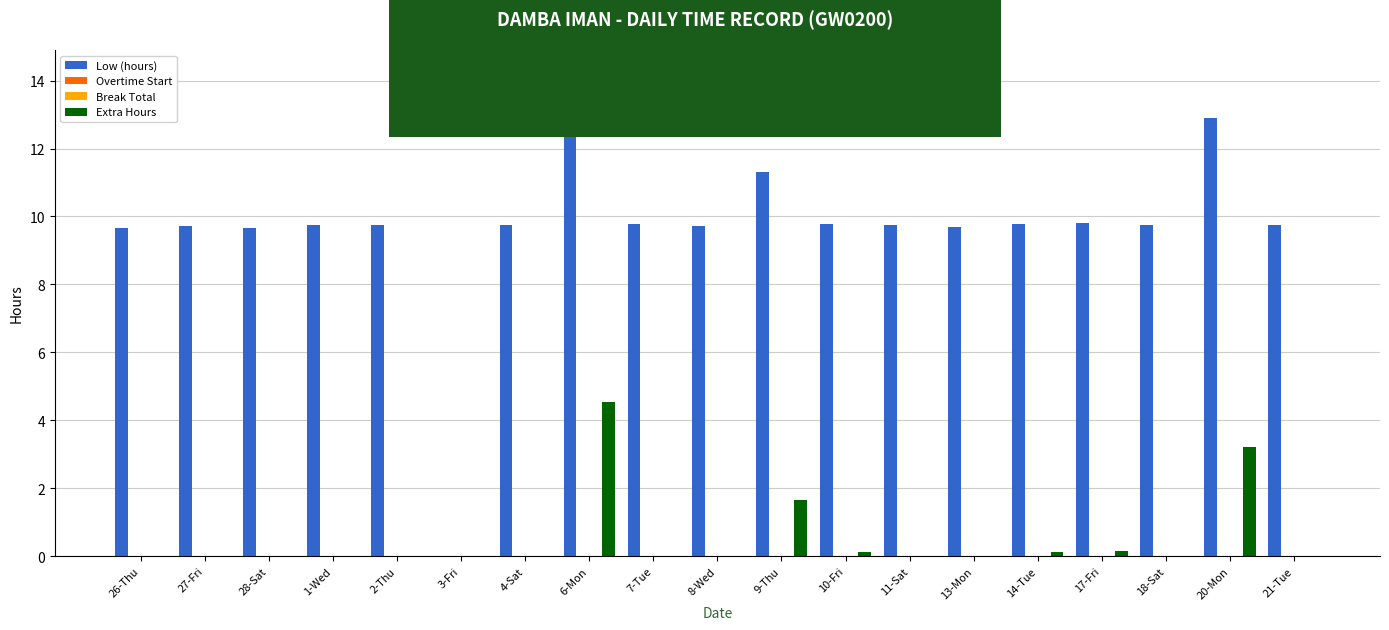

Reading right to left, what are all the values shown in this chart?

Low (hours): 21-Tue=9.7	20-Mon=12.9	18-Sat=9.7	17-Fri=9.8	14-Tue=9.8	13-Mon=9.7	11-Sat=9.7	10-Fri=9.8	9-Thu=11.3	8-Wed=9.7	7-Tue=9.8	6-Mon=14.2	4-Sat=9.8	3-Fri=0.0	2-Thu=9.7	1-Wed=9.8	28-Sat=9.7	27-Fri=9.7	26-Thu=9.7
Overtime Start: 21-Tue=0.0	20-Mon=0.0	18-Sat=0.0	17-Fri=0.0	14-Tue=0.0	13-Mon=0.0	11-Sat=0.0	10-Fri=0.0	9-Thu=0.0	8-Wed=0.0	7-Tue=0.0	6-Mon=0.0	4-Sat=0.0	3-Fri=0.0	2-Thu=0.0	1-Wed=0.0	28-Sat=0.0	27-Fri=0.0	26-Thu=0.0
Break Total: 21-Tue=0.0	20-Mon=0.0	18-Sat=0.0	17-Fri=0.0	14-Tue=0.0	13-Mon=0.0	11-Sat=0.0	10-Fri=0.0	9-Thu=0.0	8-Wed=0.0	7-Tue=0.0	6-Mon=0.0	4-Sat=0.0	3-Fri=0.0	2-Thu=0.0	1-Wed=0.0	28-Sat=0.0	27-Fri=0.0	26-Thu=0.0
Extra Hours: 21-Tue=0.0	20-Mon=3.2	18-Sat=0.0	17-Fri=0.1	14-Tue=0.1	13-Mon=0.0	11-Sat=0.0	10-Fri=0.1	9-Thu=1.6	8-Wed=0.0	7-Tue=0.0	6-Mon=4.5	4-Sat=0.0	3-Fri=0.0	2-Thu=0.0	1-Wed=0.0	28-Sat=0.0	27-Fri=0.0	26-Thu=0.0